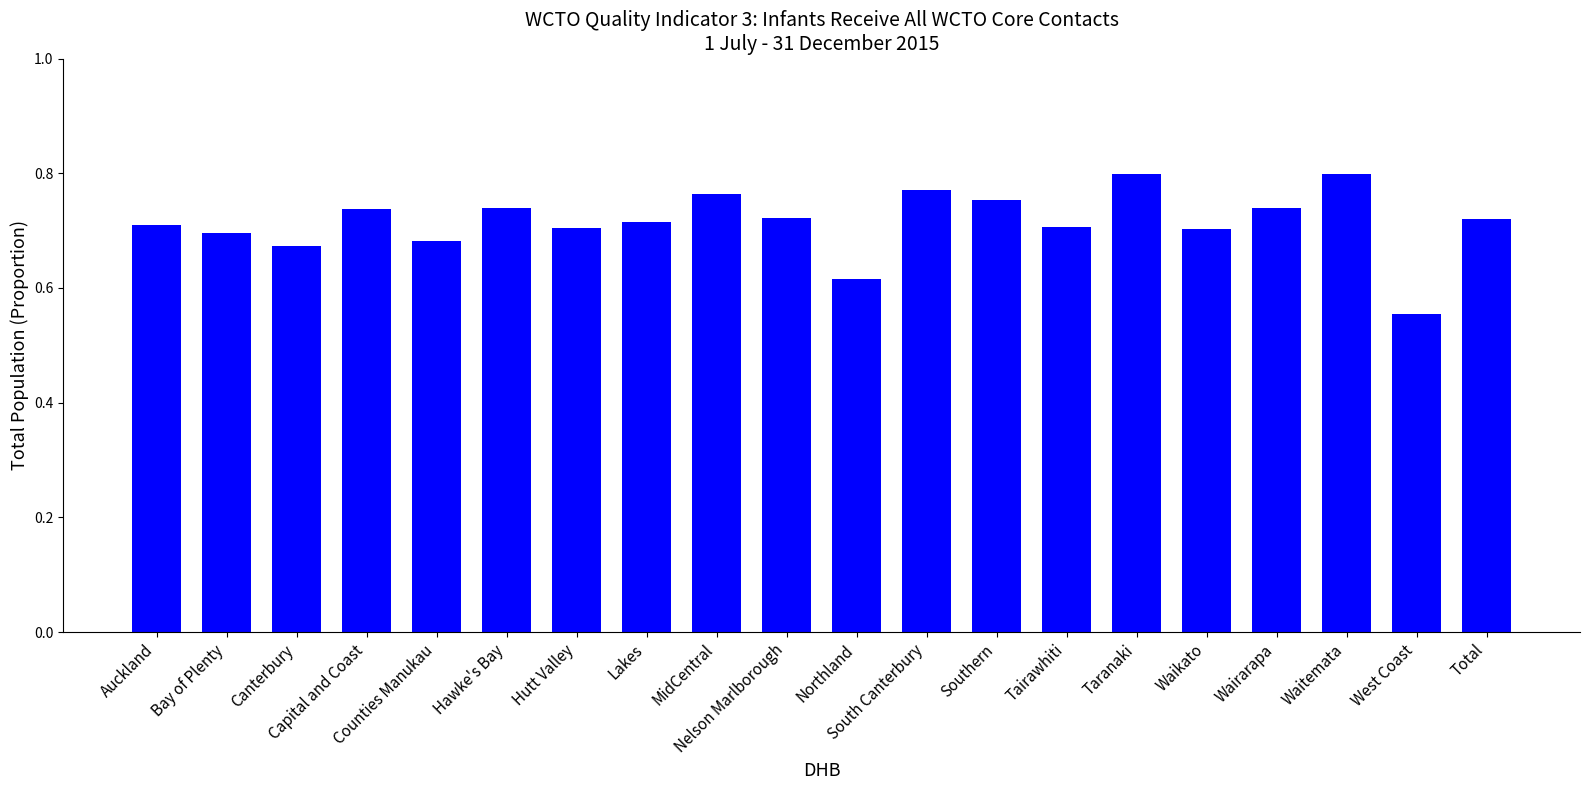

What is the sum of all values?

14.3